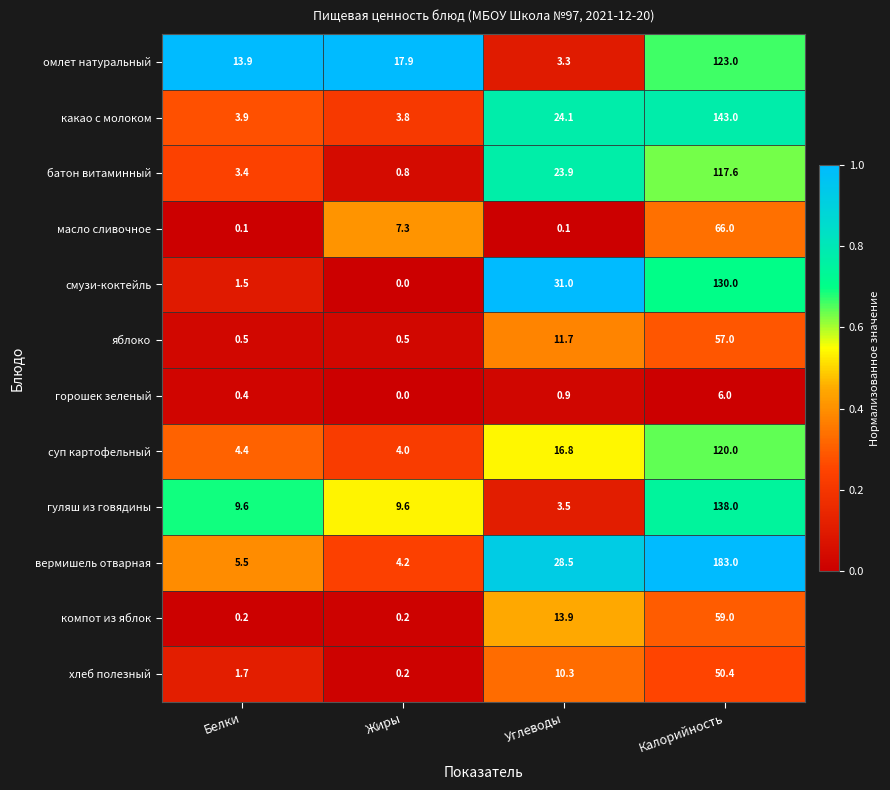

The батон витаминный series shows 0.8 at Жиры. True or false?

True